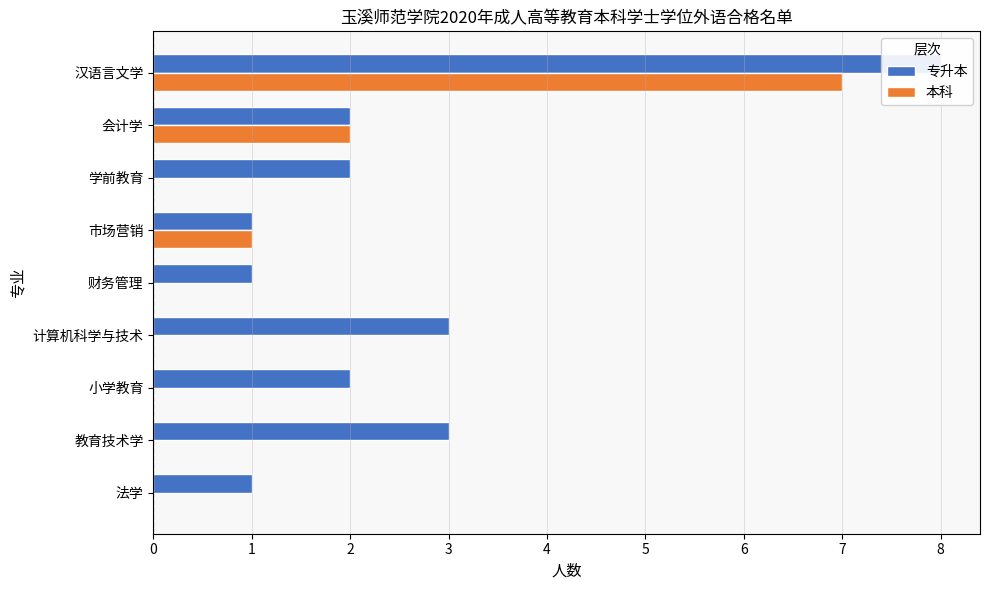

What is the value of the 本科 bar at the 1st from the left?

7